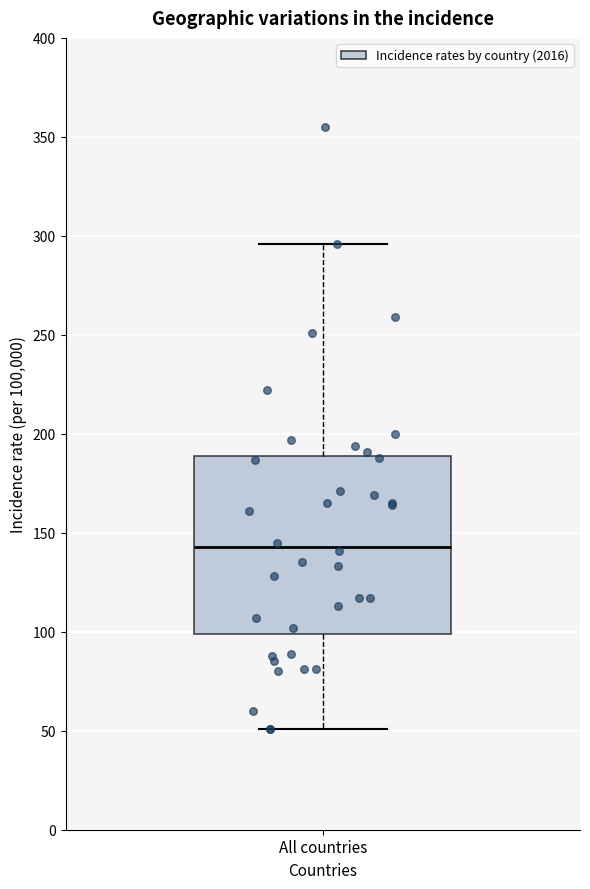

Read this box plot against the y-axis: the position of the median line, the range covered by the box, and the ends of both whiskers. The values are not printed on the chart, so give them approximately, as read against the axis.

median 145, box 100 to 190, whiskers 50 to 295